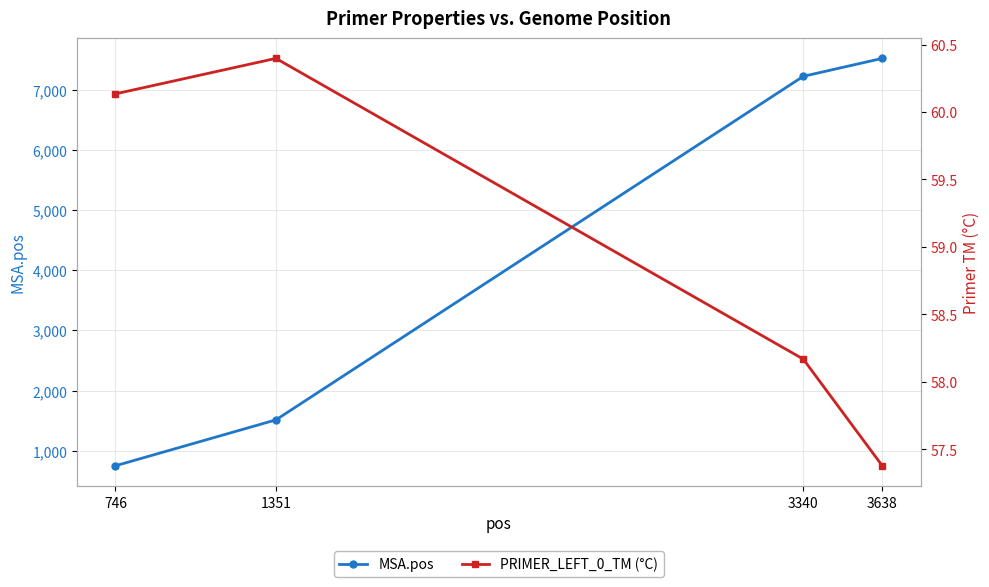

Reading left to right, what are all the values shown in this chart?

MSA.pos: 750.0	1512.0	7219.0	7517.0
PRIMER_LEFT_0_TM (°C): 60.1	60.4	58.2	57.4